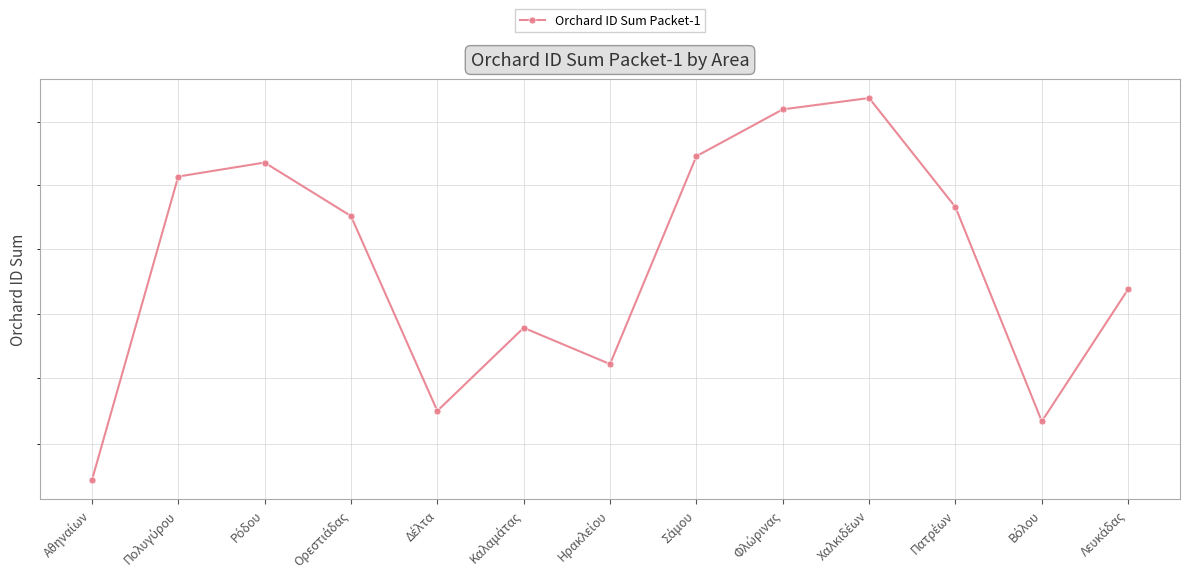

Count the number of values greater than 14352.

6